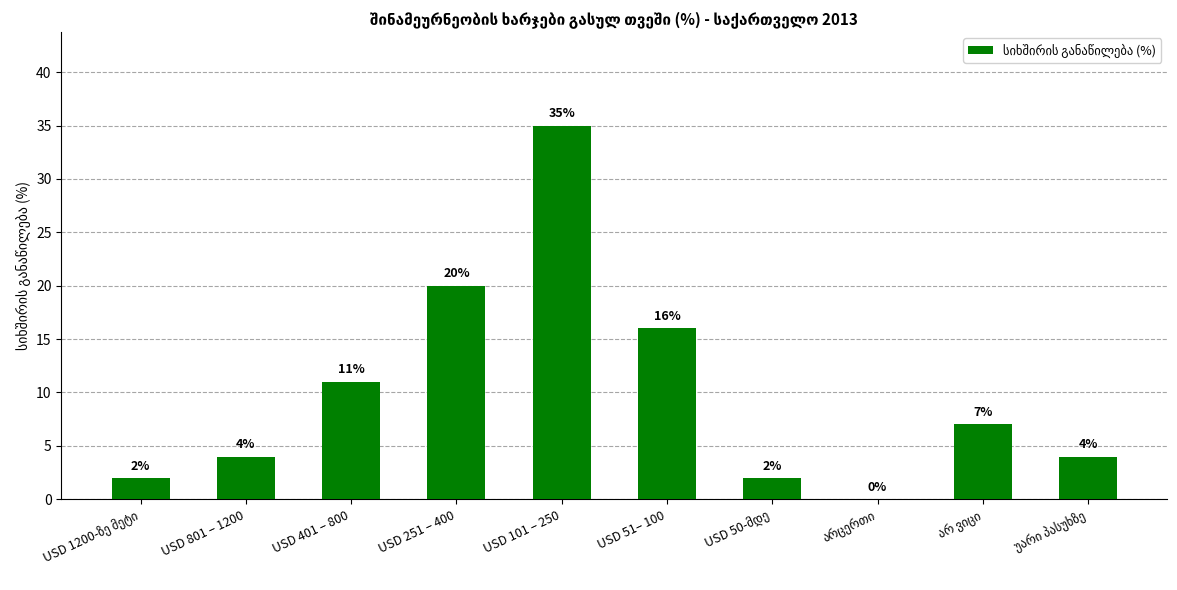

What is the change in value from USD 401 – 800 to USD 251 – 400?

+9